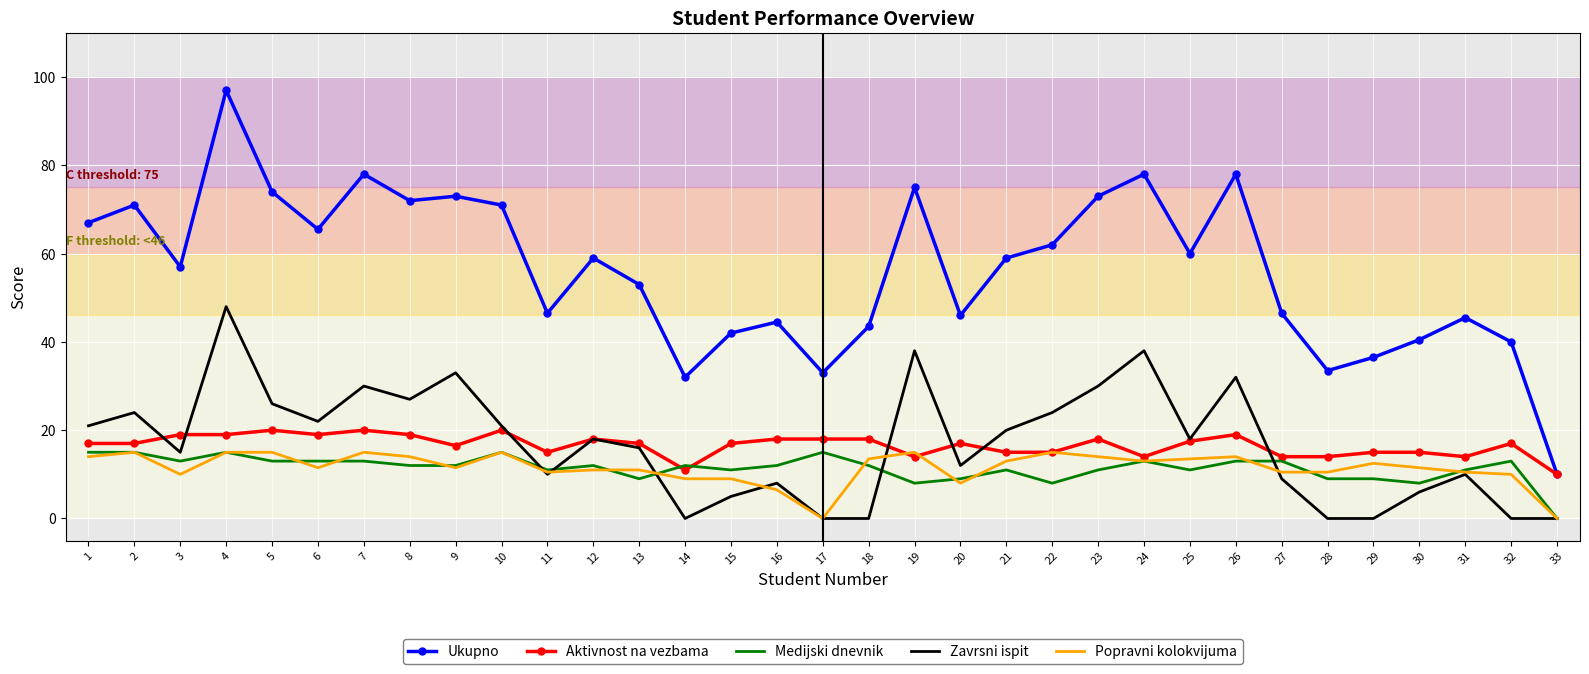

True or false: Medijski dnevnik has a value of 13.0 at 26.

True